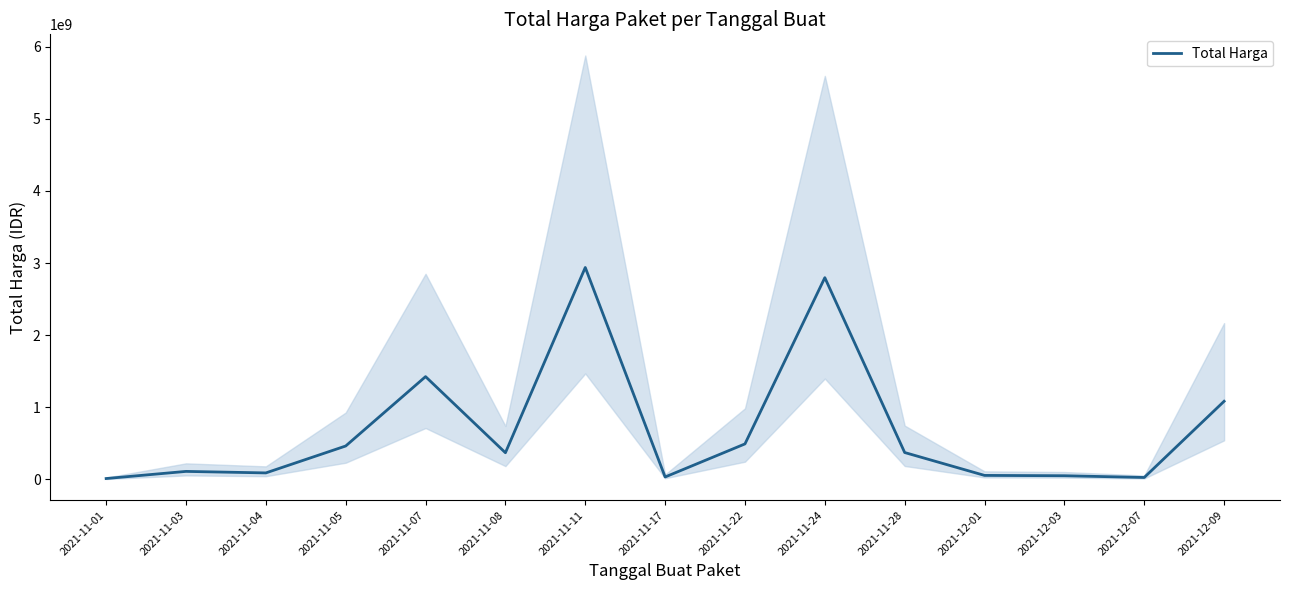

List the labels in order of value, smallest first.

2021-11-01, 2021-12-07, 2021-11-17, 2021-12-03, 2021-12-01, 2021-11-04, 2021-11-03, 2021-11-08, 2021-11-28, 2021-11-05, 2021-11-22, 2021-12-09, 2021-11-07, 2021-11-24, 2021-11-11